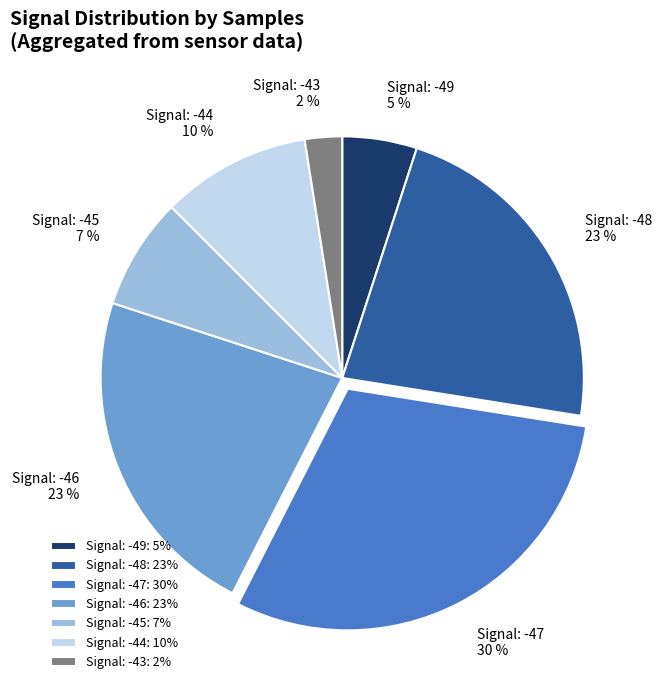

Do Signal: -49 and Signal: -44 together represent more than half of the pie?

No